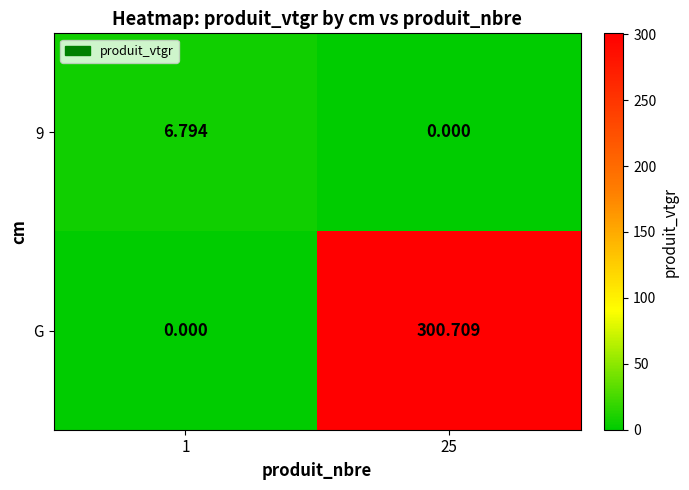

List the series in order of their overall mean, highest first.

G, 9